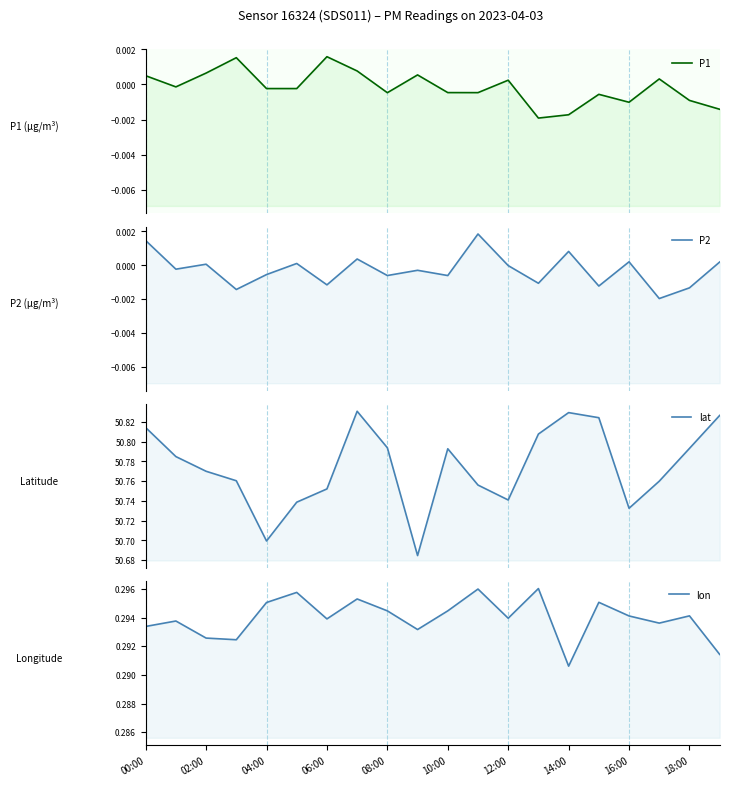

In lon, how many points are lower than both neighbors (excluding endpoints)?

6